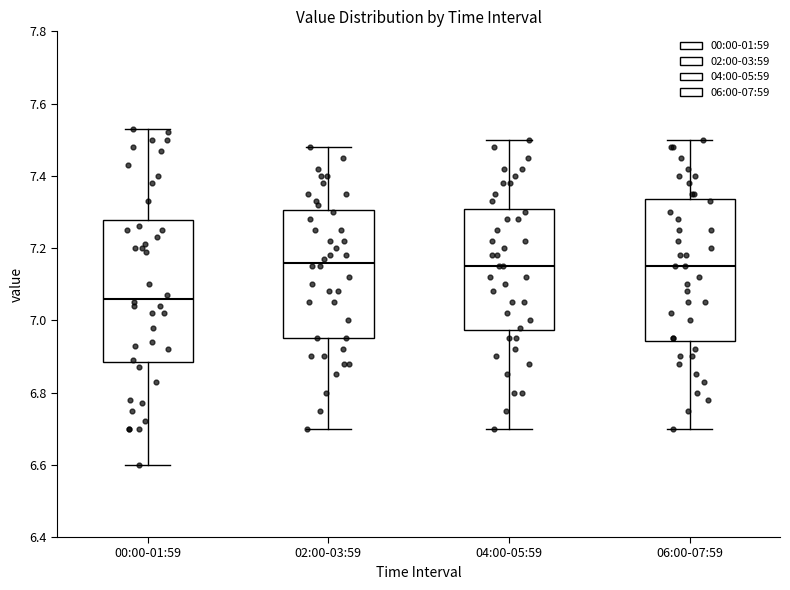

Where is the lower edge of the box for 02:00-03:59 on the y-axis? The values are not printed on the chart, so give them approximately, as read against the axis.

6.96